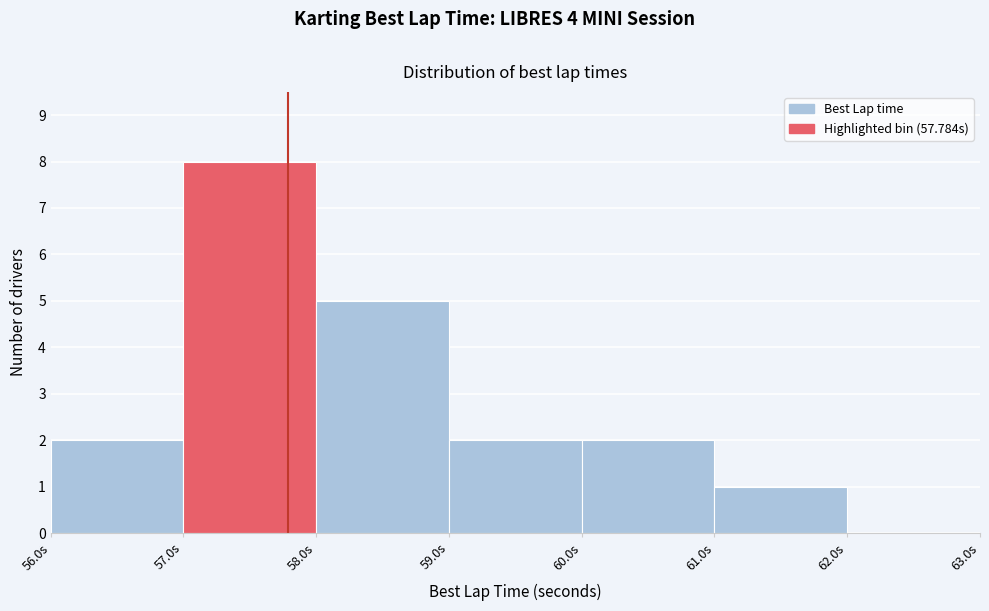

Over which range of the x-axis is the bar tallest?

57 to 58